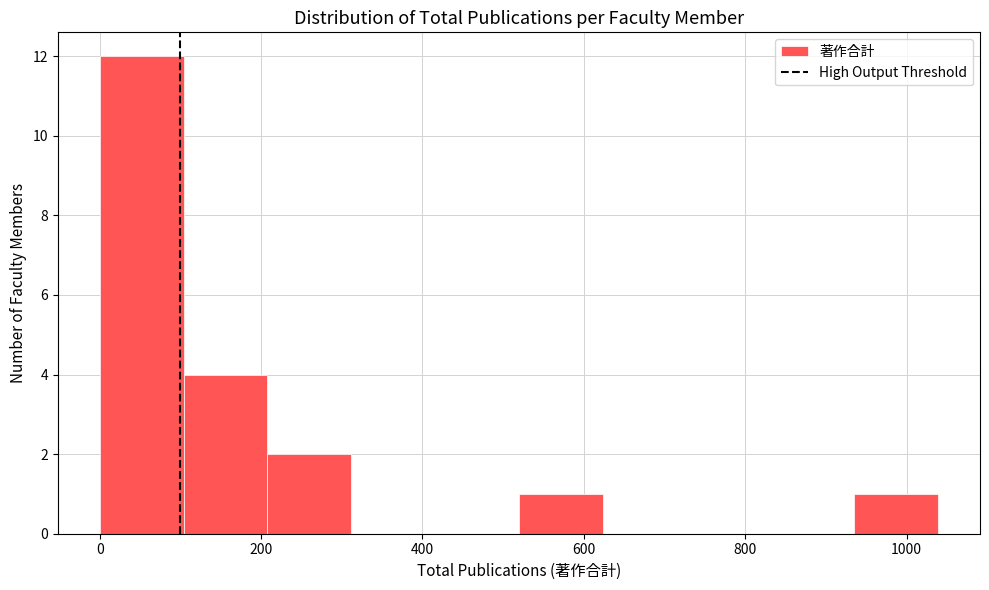

Reading left to right, list every bar in this chart as the range it spans on the x-axis followed by its height. Neither the bar edges nor the heights are printed on the chart, so give them approximately, as read against the axes.

0 to 100: 12
100 to 200: 4
200 to 320: 2
320 to 420: 0
420 to 520: 0
520 to 620: 1
620 to 720: 0
720 to 840: 0
840 to 940: 0
940 to 1040: 1